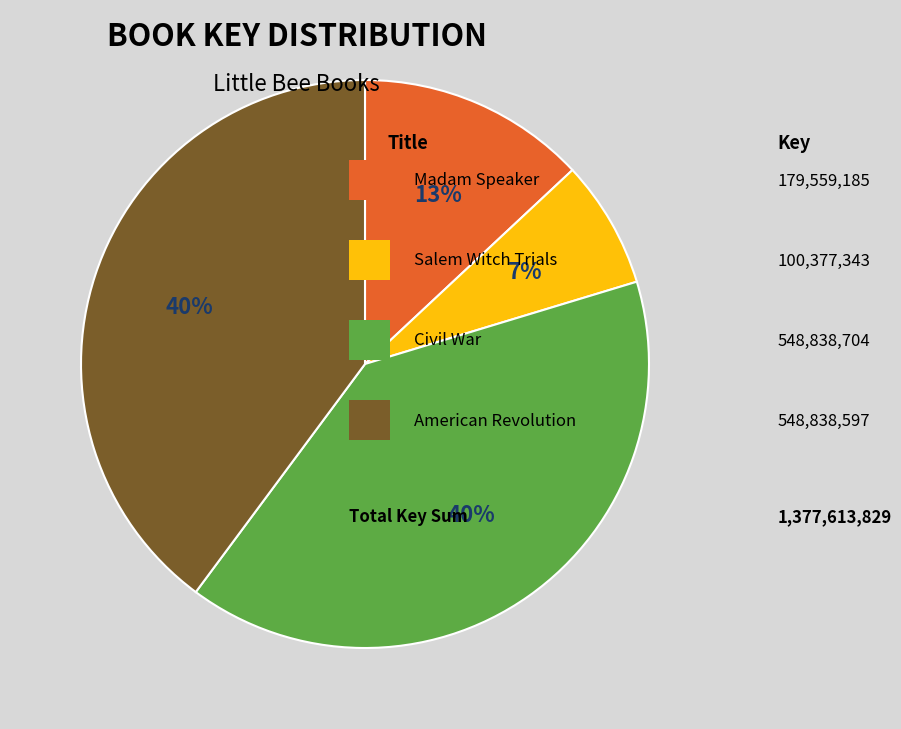

Is there a majority slice in this chart?

No